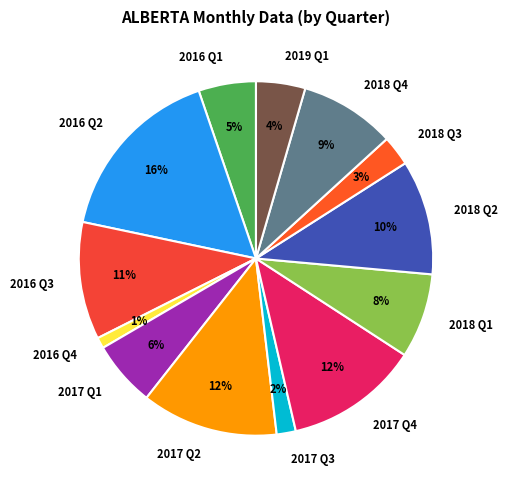

What is the ratio of the value at 2018 Q1 to the value at 2016 Q3?

0.7